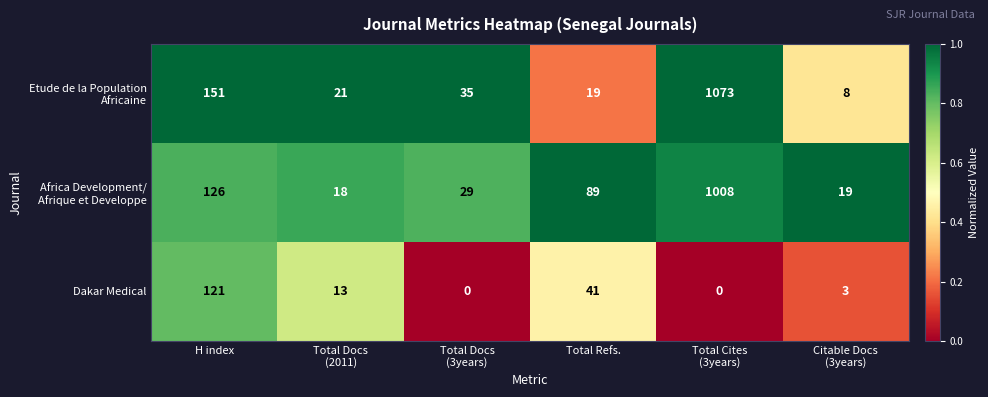

What is the sum of all Dakar Medical values?

178